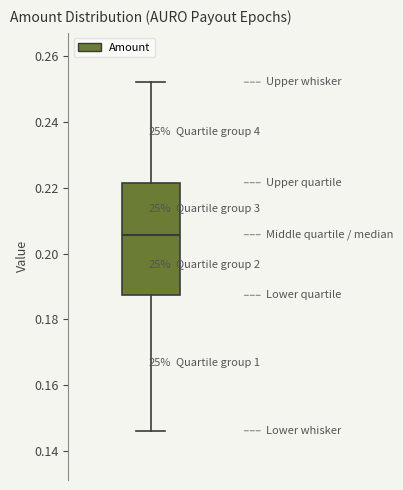

Where does the upper whisker of the box end on the y-axis? The values are not printed on the chart, so give them approximately, as read against the axis.

0.252